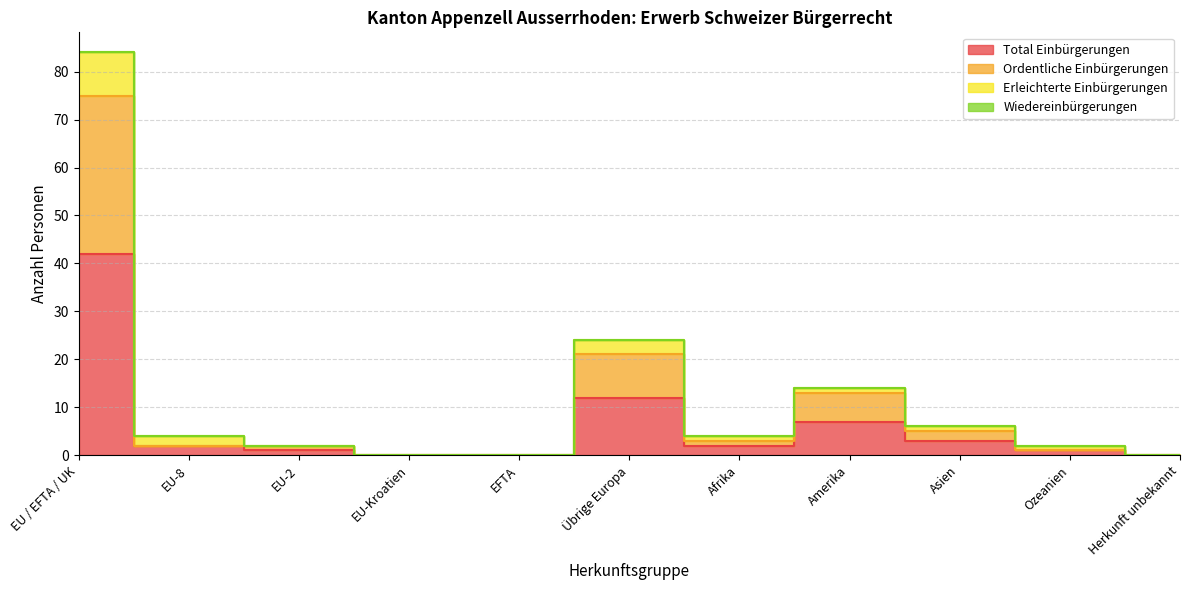

List the labels in order of Ordentliche Einbürgerungen value, smallest first.

EU-Kroatien, EFTA, Herkunft unbekannt, Ozeanien, EU-8, EU-2, Afrika, Asien, Amerika, Übrige Europa, EU / EFTA / UK